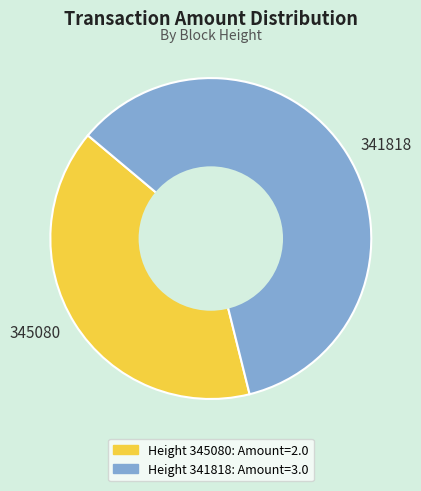

Does 345080 account for over 50% of the chart?

No